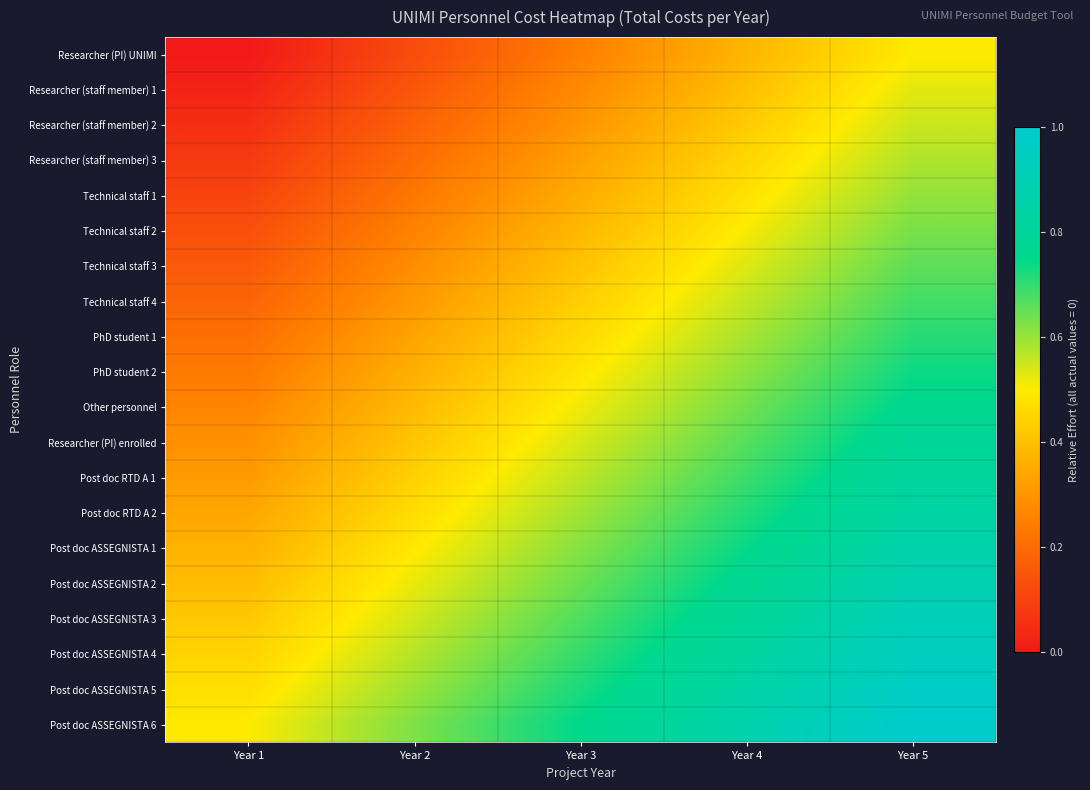

Reading left to right, transcribe all the data shown in this chart.

Researcher (PI) UNIMI: Year 1=0.0	Year 2=0.1	Year 3=0.2	Year 4=0.4	Year 5=0.5
Researcher (staff member) 1: Year 1=0.0	Year 2=0.2	Year 3=0.3	Year 4=0.4	Year 5=0.5
Researcher (staff member) 2: Year 1=0.1	Year 2=0.2	Year 3=0.3	Year 4=0.4	Year 5=0.6
Researcher (staff member) 3: Year 1=0.1	Year 2=0.2	Year 3=0.3	Year 4=0.5	Year 5=0.6
Technical staff 1: Year 1=0.1	Year 2=0.2	Year 3=0.4	Year 4=0.5	Year 5=0.6
Technical staff 2: Year 1=0.1	Year 2=0.3	Year 3=0.4	Year 4=0.5	Year 5=0.6
Technical staff 3: Year 1=0.2	Year 2=0.3	Year 3=0.4	Year 4=0.5	Year 5=0.7
Technical staff 4: Year 1=0.2	Year 2=0.3	Year 3=0.4	Year 4=0.6	Year 5=0.7
PhD student 1: Year 1=0.2	Year 2=0.3	Year 3=0.5	Year 4=0.6	Year 5=0.7
PhD student 2: Year 1=0.2	Year 2=0.4	Year 3=0.5	Year 4=0.6	Year 5=0.7
Other personnel: Year 1=0.3	Year 2=0.4	Year 3=0.5	Year 4=0.6	Year 5=0.8
Researcher (PI) enrolled: Year 1=0.3	Year 2=0.4	Year 3=0.5	Year 4=0.7	Year 5=0.8
Post doc RTD A 1: Year 1=0.3	Year 2=0.4	Year 3=0.6	Year 4=0.7	Year 5=0.8
Post doc RTD A 2: Year 1=0.3	Year 2=0.5	Year 3=0.6	Year 4=0.7	Year 5=0.8
Post doc ASSEGNISTA 1: Year 1=0.4	Year 2=0.5	Year 3=0.6	Year 4=0.7	Year 5=0.9
Post doc ASSEGNISTA 2: Year 1=0.4	Year 2=0.5	Year 3=0.6	Year 4=0.8	Year 5=0.9
Post doc ASSEGNISTA 3: Year 1=0.4	Year 2=0.5	Year 3=0.7	Year 4=0.8	Year 5=0.9
Post doc ASSEGNISTA 4: Year 1=0.4	Year 2=0.6	Year 3=0.7	Year 4=0.8	Year 5=0.9
Post doc ASSEGNISTA 5: Year 1=0.5	Year 2=0.6	Year 3=0.7	Year 4=0.8	Year 5=1.0
Post doc ASSEGNISTA 6: Year 1=0.5	Year 2=0.6	Year 3=0.8	Year 4=0.9	Year 5=1.0